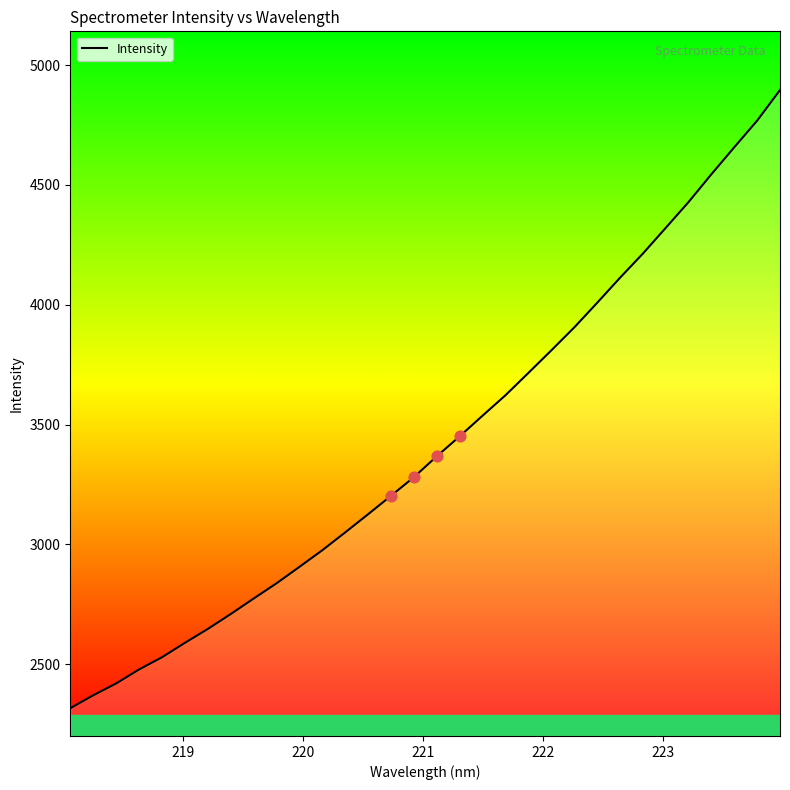

What is the minimum value shown in the chart?

2316.7